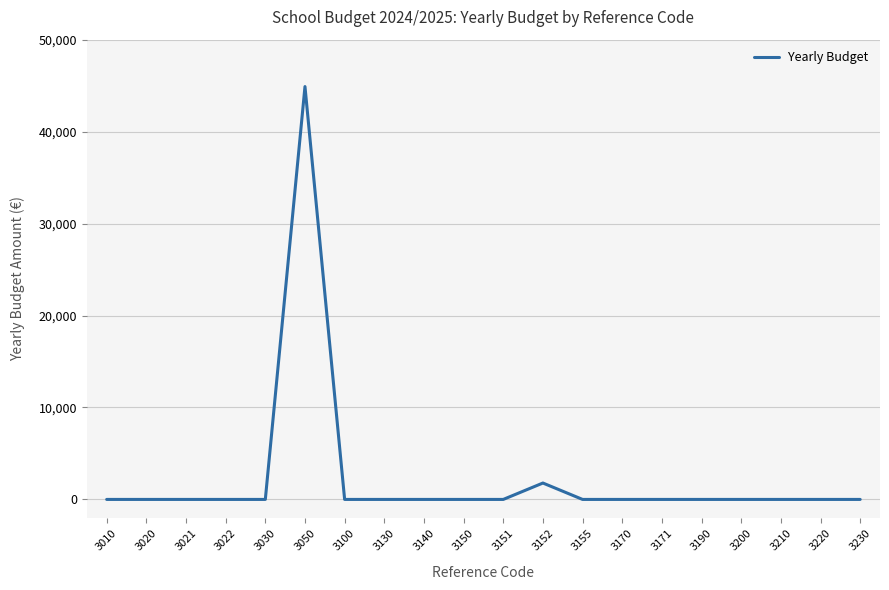

Where is the data nearest to the value 22450?

3152